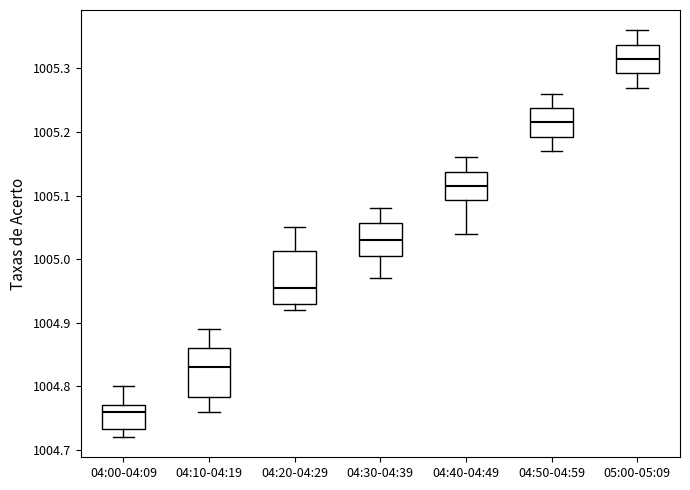

Reading left to right, transcribe this box plot: for each box, give where its median line is, the range the box spans, and where its two whiskers end, as read against the y-axis. The values are not printed on the chart, so give them approximately, as read against the axis.

04:00-04:09: median 1004.76, box 1004.73 to 1004.77, whiskers 1004.72 to 1004.80
04:10-04:19: median 1004.83, box 1004.78 to 1004.86, whiskers 1004.76 to 1004.89
04:20-04:29: median 1004.96, box 1004.93 to 1005.01, whiskers 1004.92 to 1005.05
04:30-04:39: median 1005.03, box 1005.01 to 1005.06, whiskers 1004.97 to 1005.08
04:40-04:49: median 1005.12, box 1005.09 to 1005.14, whiskers 1005.04 to 1005.16
04:50-04:59: median 1005.22, box 1005.19 to 1005.24, whiskers 1005.17 to 1005.26
05:00-05:09: median 1005.32, box 1005.29 to 1005.34, whiskers 1005.27 to 1005.36